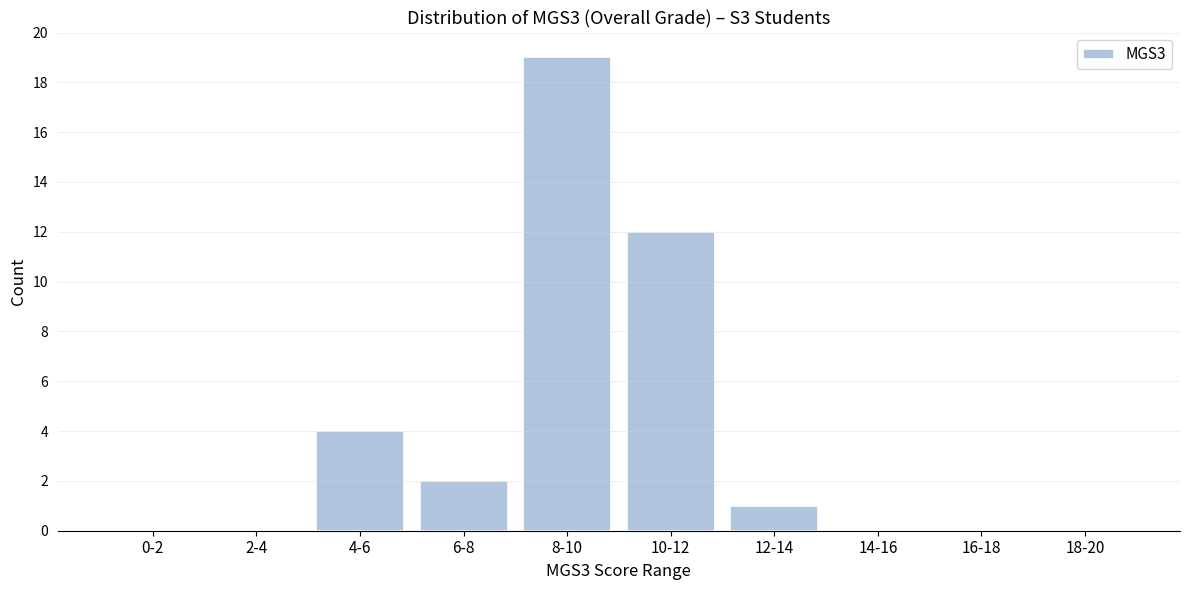

Reading left to right, extract all data points from this chart.

0-2=0	2-4=0	4-6=4	6-8=2	8-10=19	10-12=12	12-14=1	14-16=0	16-18=0	18-20=0